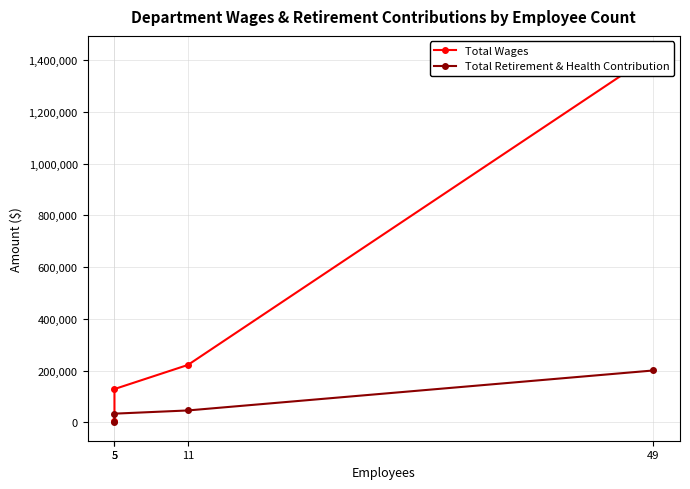

At which category is the sum across all series the highest?

49